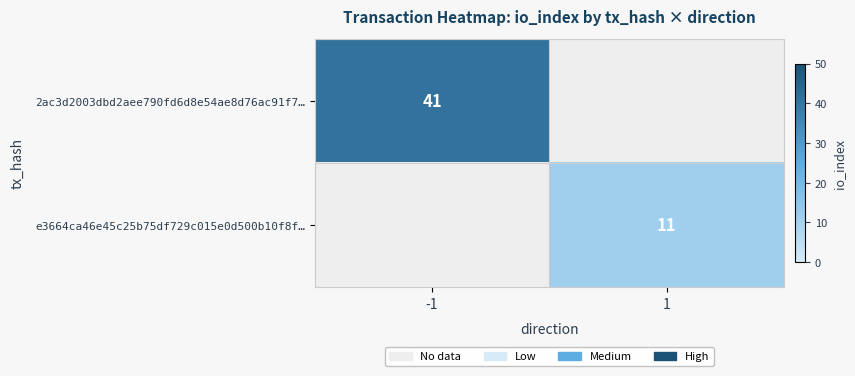

At how many categories does at least one series exceed 26?

1